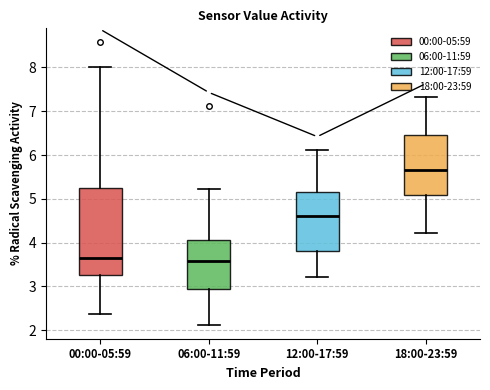

Which box has the highest median line?

18:00-23:59